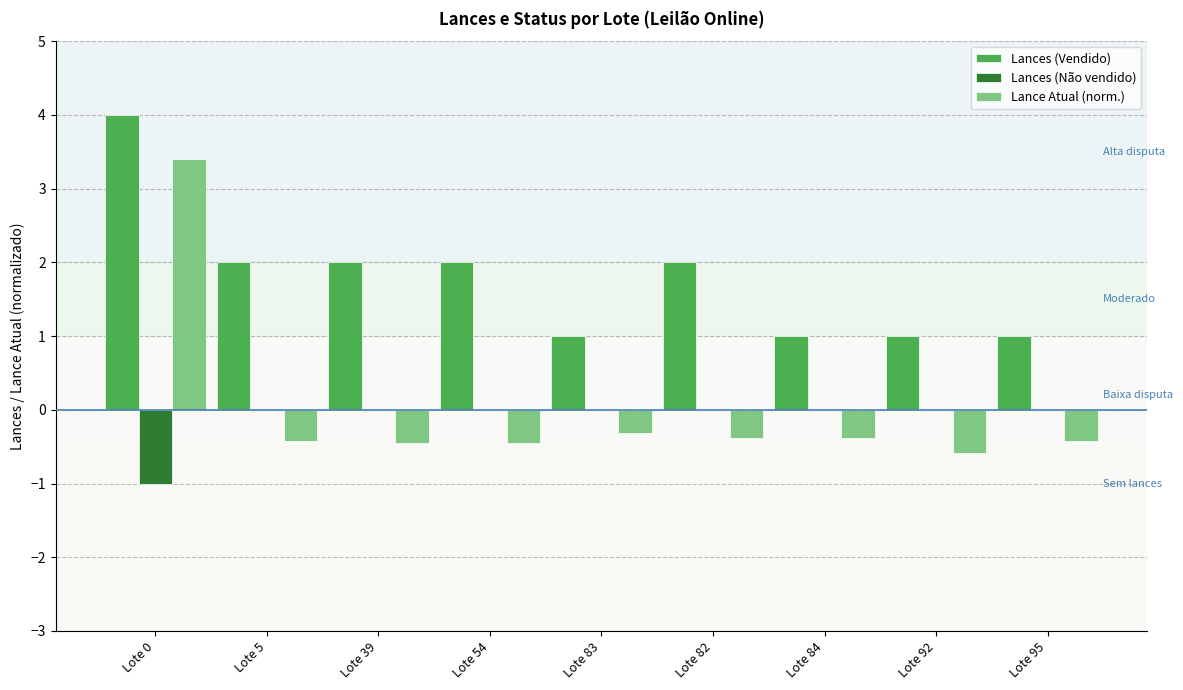

At which label does Lance Atual (norm.) first exceed 0?

Lote 0